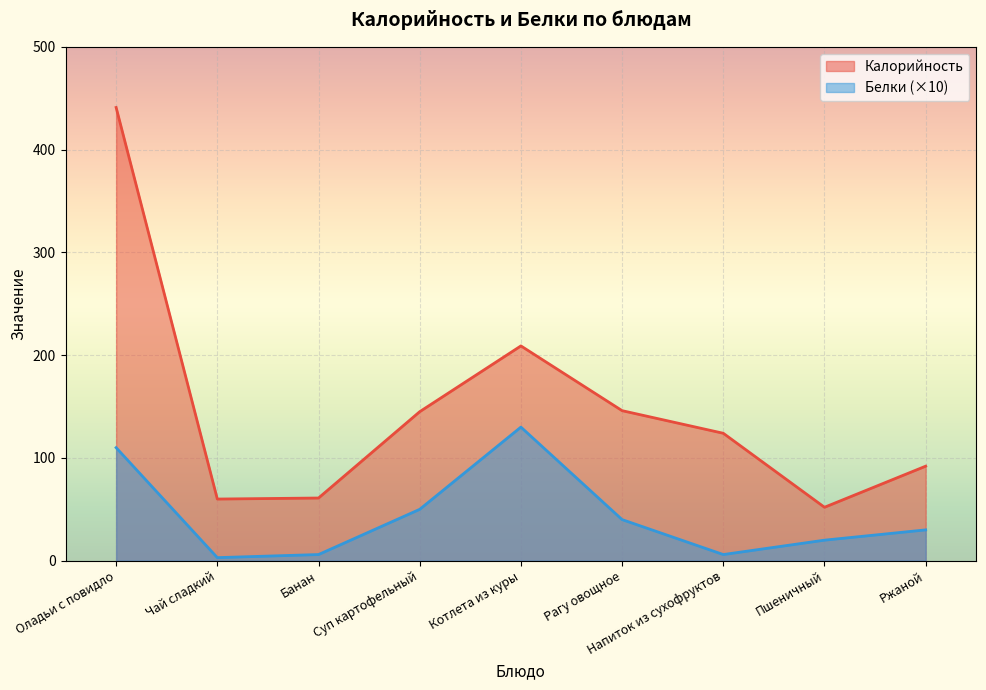

True or false: Калорийность and Белки intersect in this chart.

False